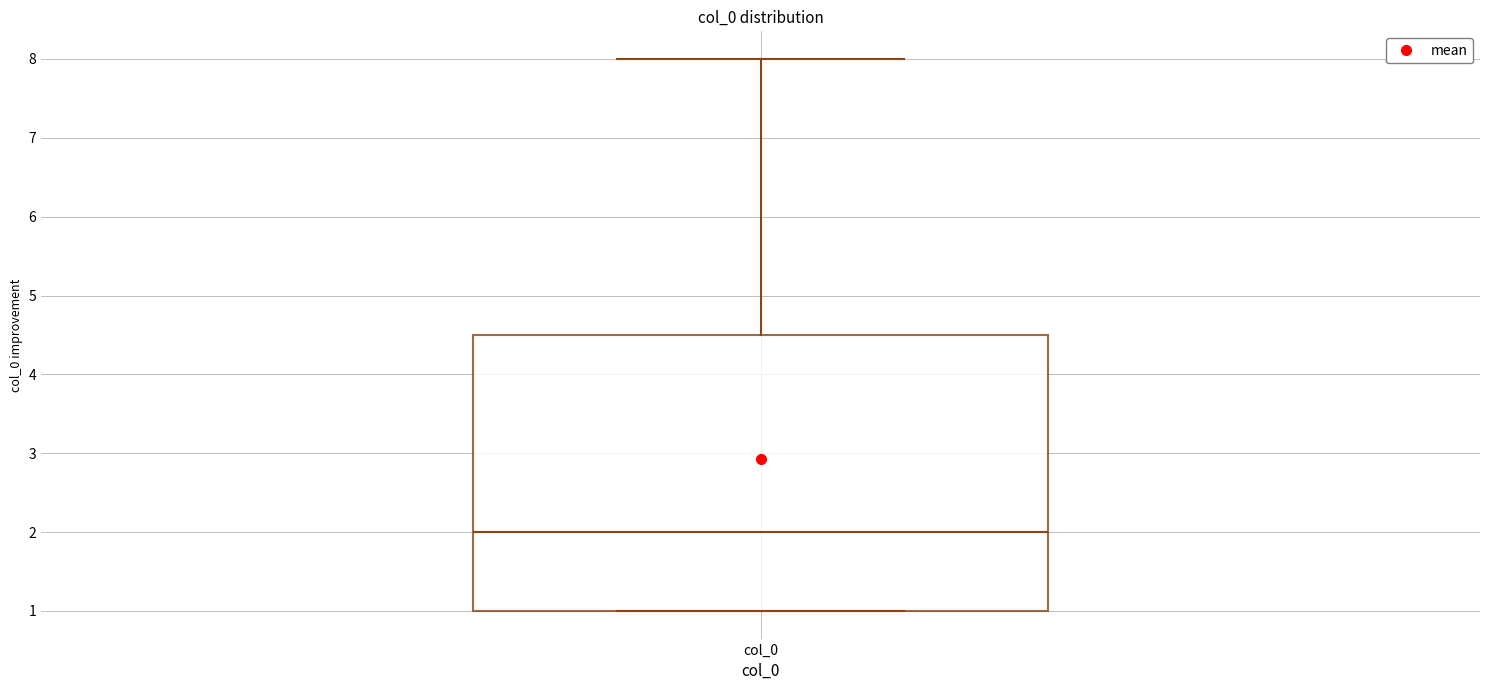

Read this box plot against the y-axis: the position of the median line, the range covered by the box, and the ends of both whiskers. The values are not printed on the chart, so give them approximately, as read against the axis.

median 2.0, box 1.0 to 4.5, whiskers 1.0 to 8.0